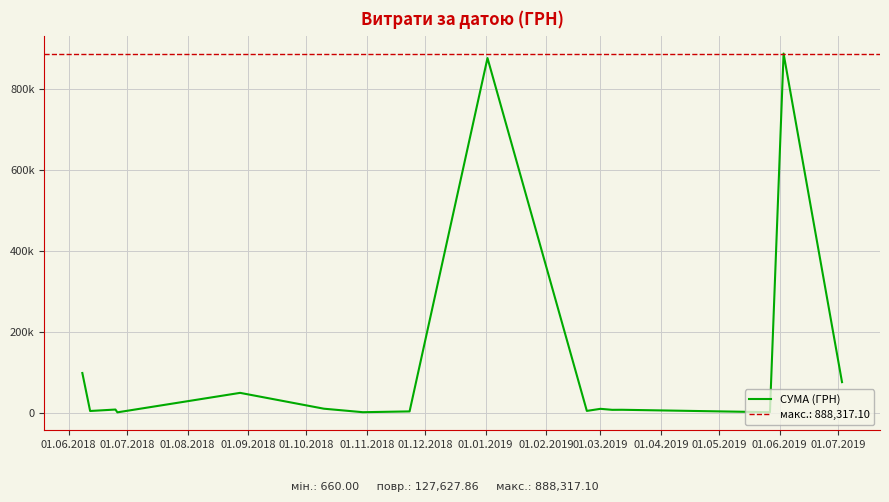

What position from the left is 01.03.2019?

10